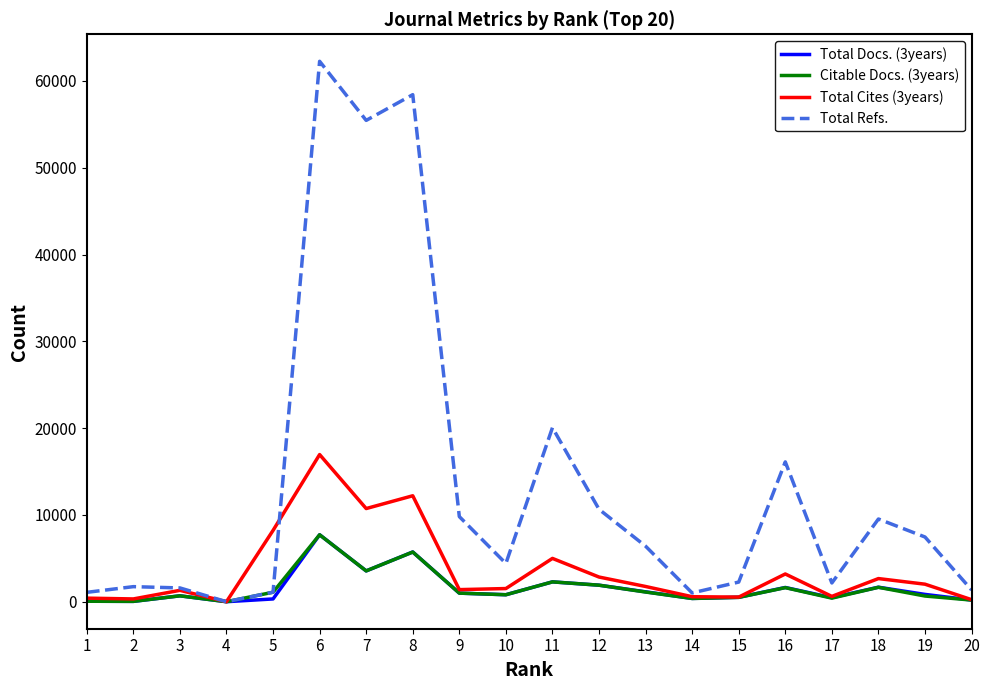

Between 10 and 12, which series saw the biggest shift?

Total Refs.